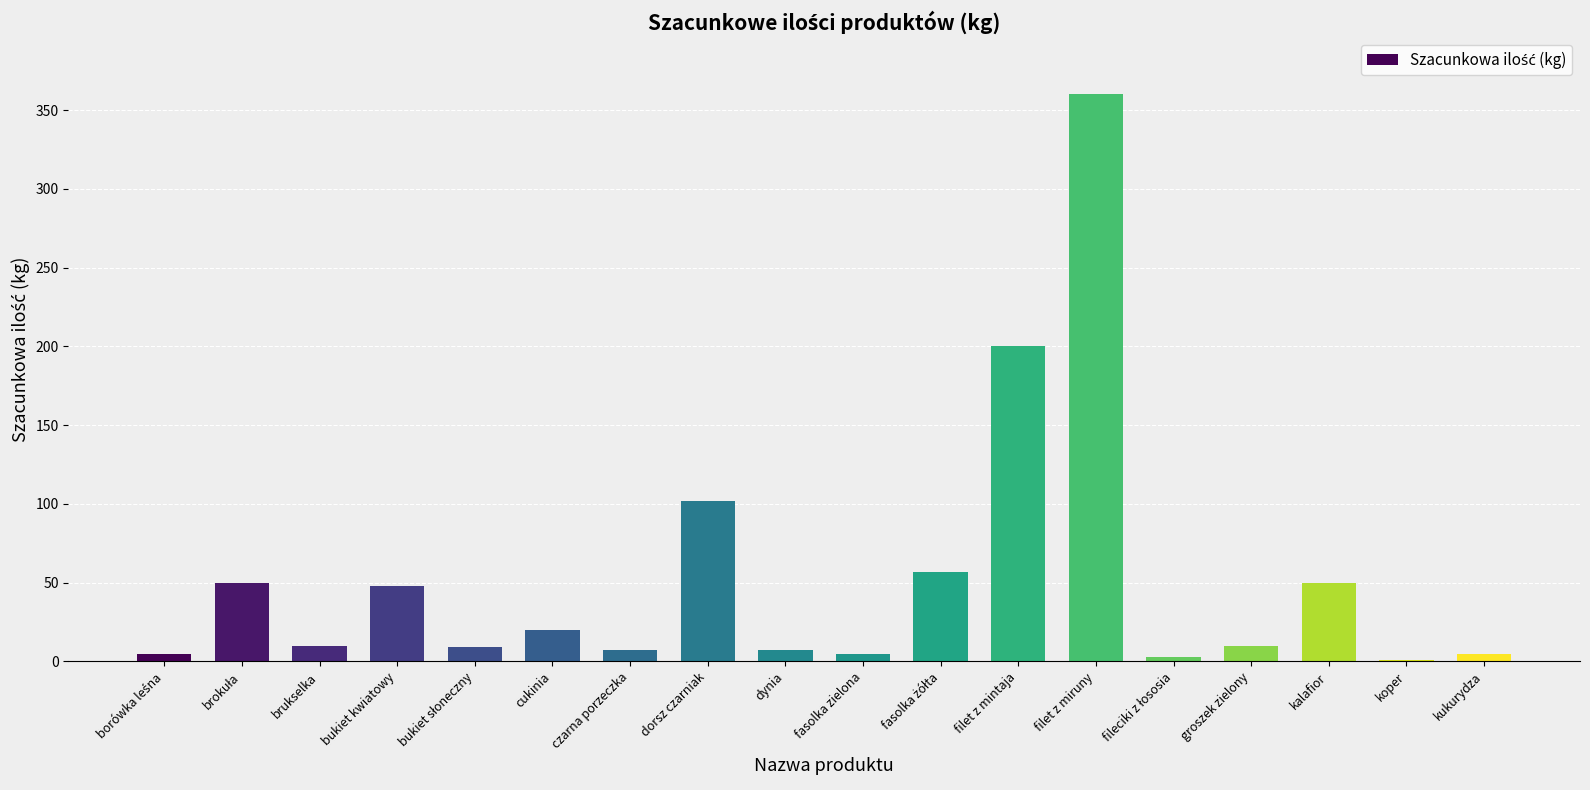

Which has a higher value, brukselka or cukinia?

cukinia